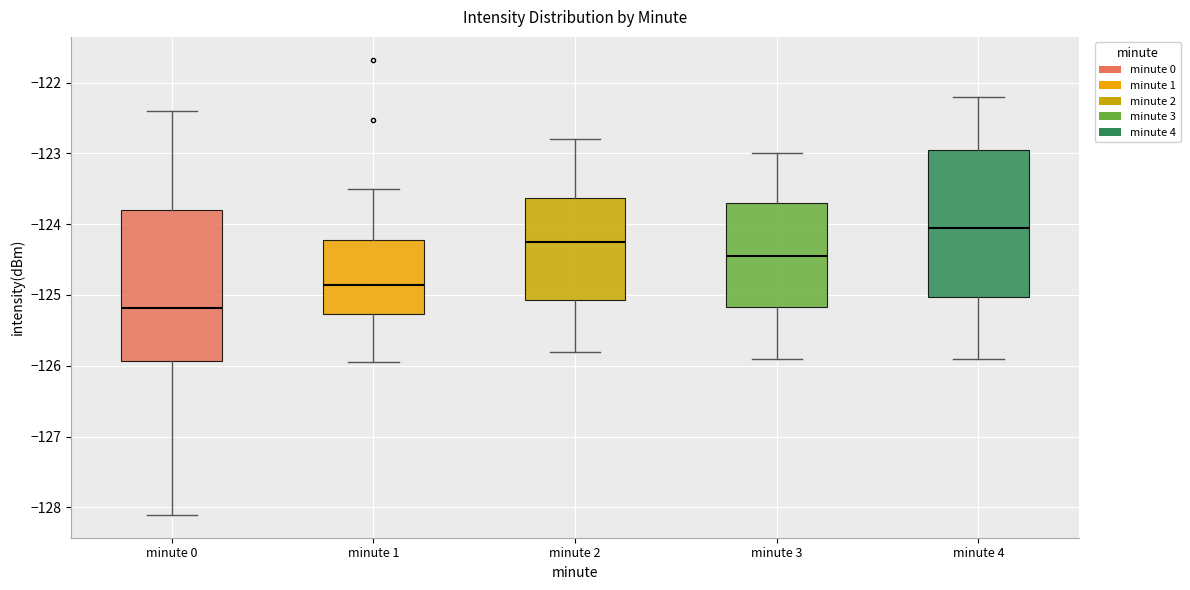

Where does the lower whisker of the box for minute 4 end on the y-axis? The values are not printed on the chart, so give them approximately, as read against the axis.

-125.9